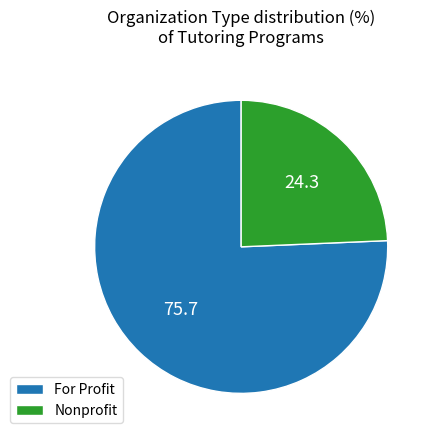

True or false: Nonprofit accounts for 35% of the total.

False